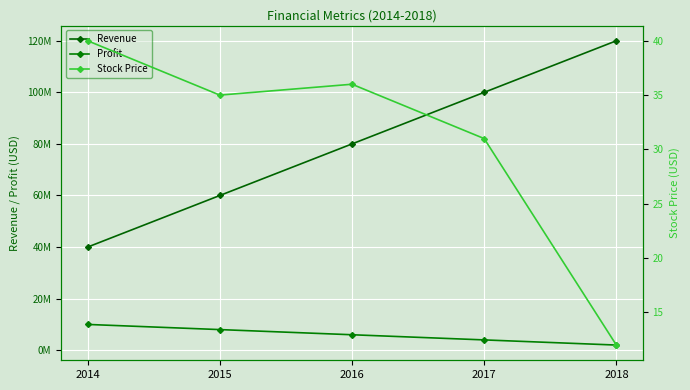

Which category has the lowest value across all series?

2018